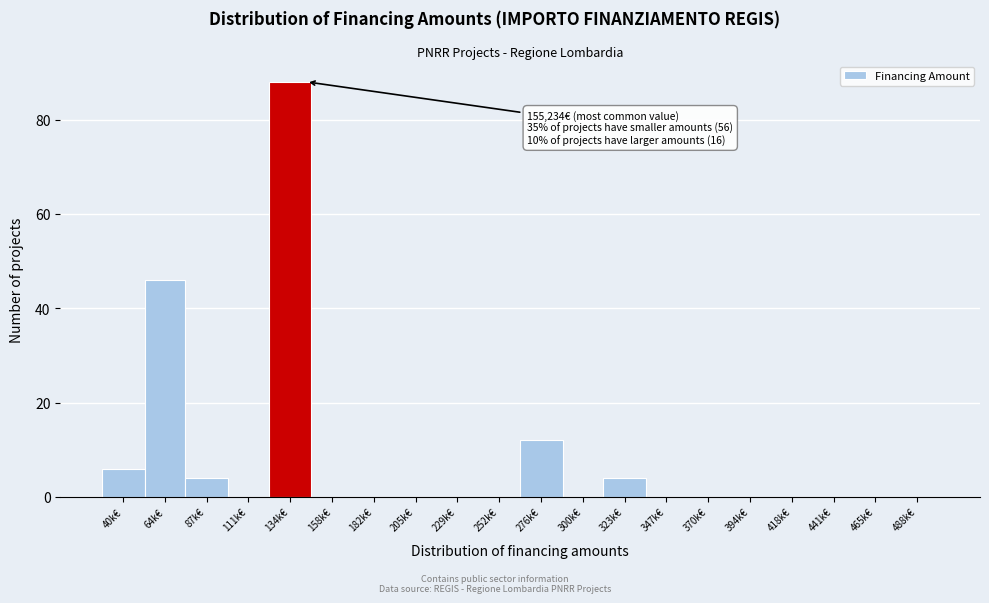

Reading left to right, transcribe all the data shown in this chart.

40k€=6	64k€=46	87k€=4	111k€=0	134k€=88	158k€=0	182k€=0	205k€=0	229k€=0	252k€=0	276k€=12	300k€=0	323k€=4	347k€=0	370k€=0	394k€=0	418k€=0	441k€=0	465k€=0	488k€=0